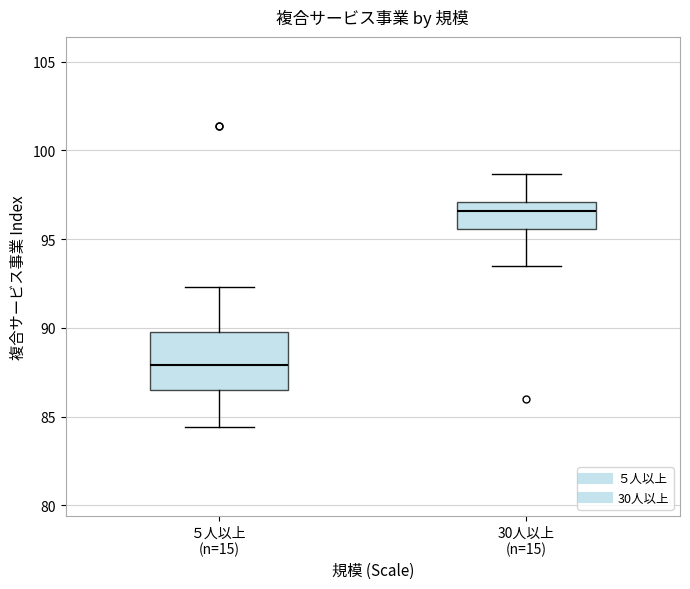

Which box's median line is the highest?

30人以上 (n=15)